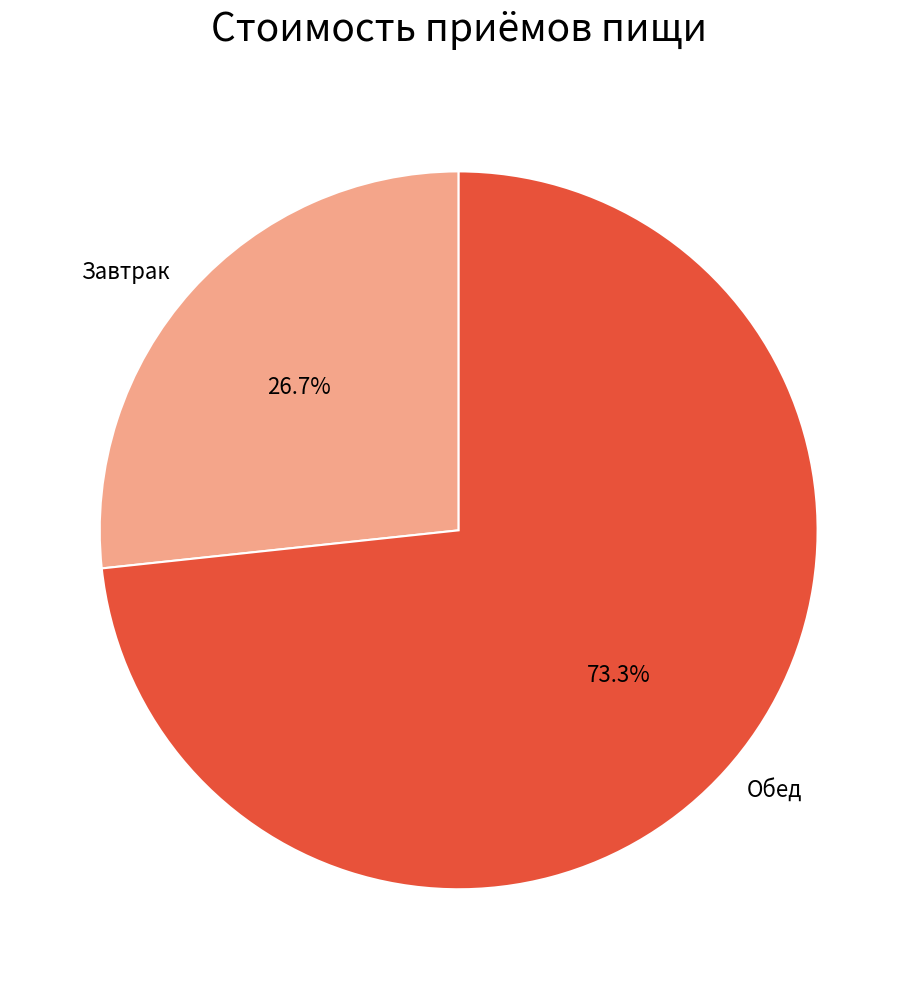

The Завтрак slice represents 36% of the pie. True or false?

False